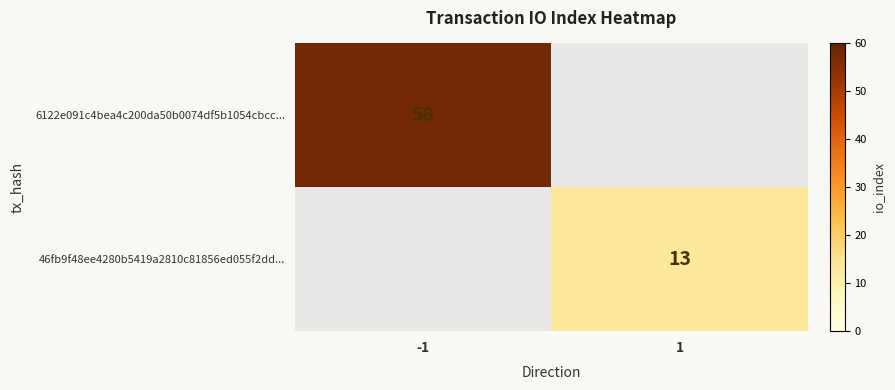

How many series are shown in this chart?

2